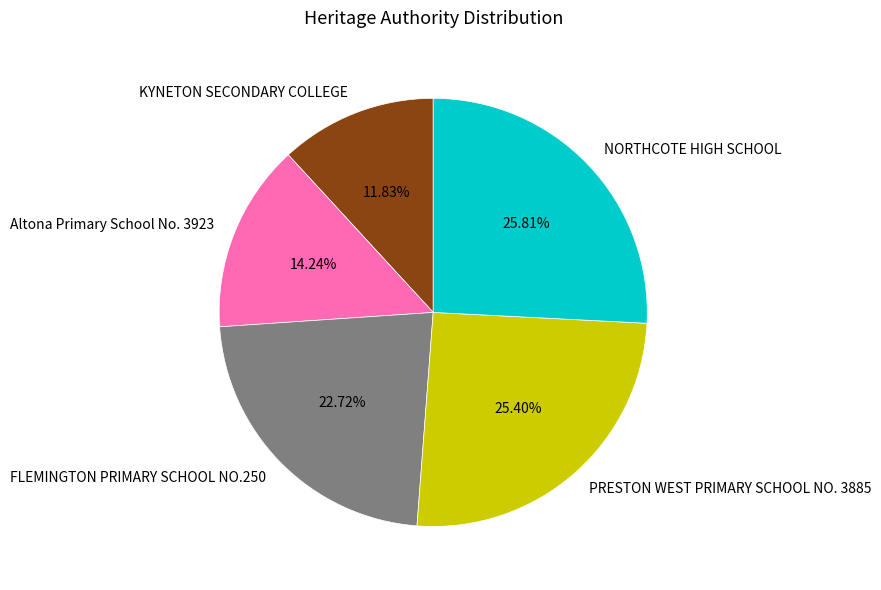

To the nearest percent, what is the difference between the PRESTON WEST PRIMARY SCHOOL NO. 3885 and FLEMINGTON PRIMARY SCHOOL NO.250 slice percentages?

3%